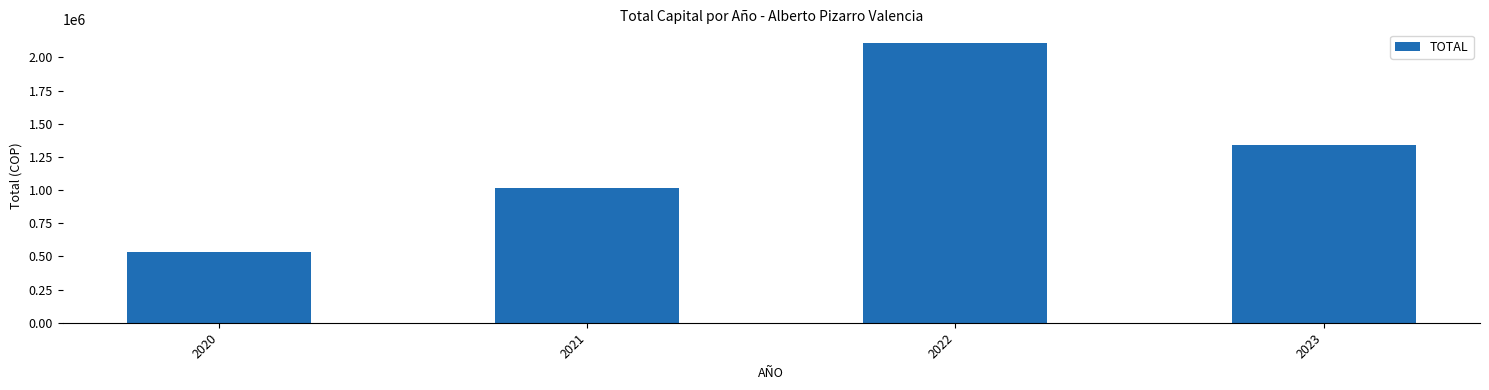

What is the value of the 3rd bar from the left?

2106188